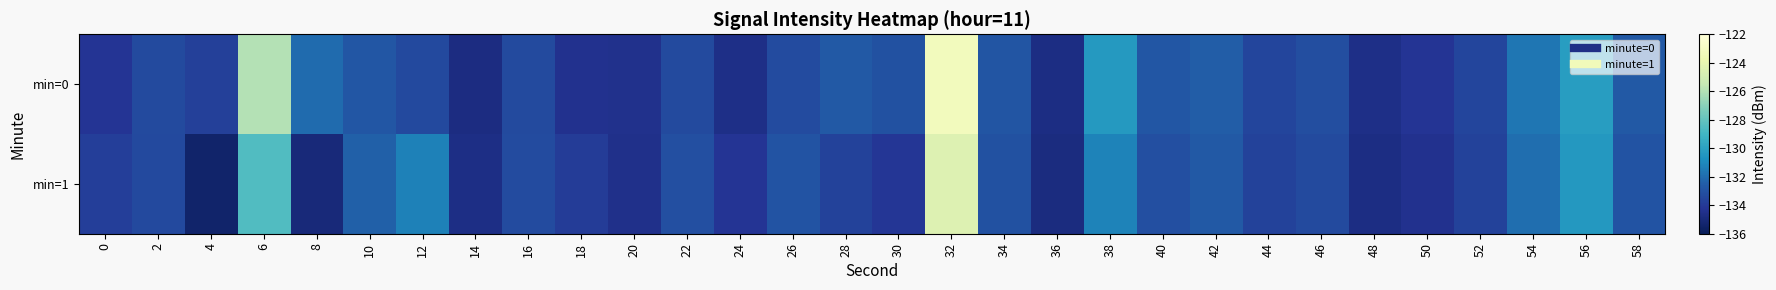

Between 20 and 38, which series saw the biggest shift?

min=0